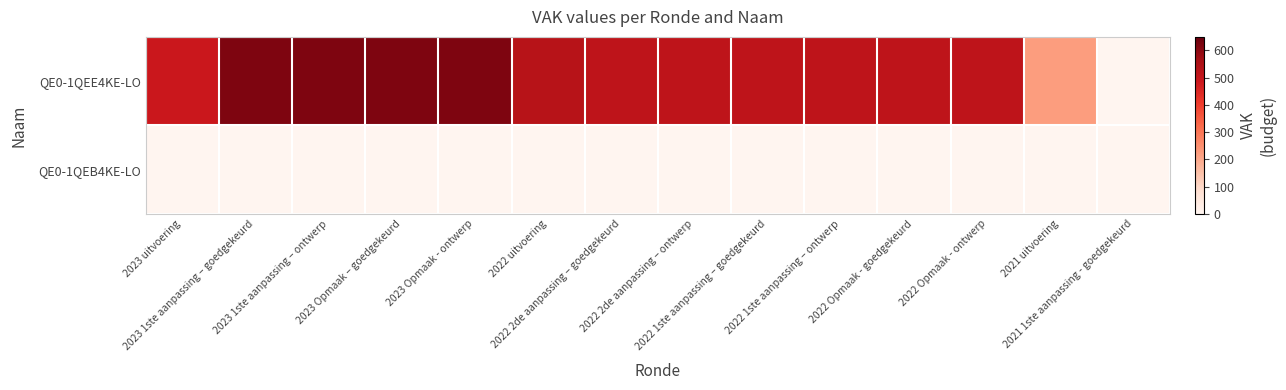

Reading right to left, list all the values displayed in this chart.

QE0-1QEE4KE-LO: 2021 1ste aanpassing - goedgekeurd=0	2021 uitvoering=221	2022 Opmaak - ontwerp=515	2022 Opmaak - goedgekeurd=515	2022 1ste aanpassing – ontwerp=515	2022 1ste aanpassing – goedgekeurd=515	2022 2de aanpassing – ontwerp=515	2022 2de aanpassing – goedgekeurd=515	2022 uitvoering=530	2023 Opmaak - ontwerp=617	2023 Opmaak – goedgekeurd=617	2023 1ste aanpassing – ontwerp=617	2023 1ste aanpassing – goedgekeurd=617	2023 uitvoering=489
QE0-1QEB4KE-LO: 2021 1ste aanpassing - goedgekeurd=0	2021 uitvoering=0	2022 Opmaak - ontwerp=0	2022 Opmaak - goedgekeurd=0	2022 1ste aanpassing – ontwerp=0	2022 1ste aanpassing – goedgekeurd=0	2022 2de aanpassing – ontwerp=0	2022 2de aanpassing – goedgekeurd=0	2022 uitvoering=0	2023 Opmaak - ontwerp=0	2023 Opmaak – goedgekeurd=0	2023 1ste aanpassing – ontwerp=0	2023 1ste aanpassing – goedgekeurd=0	2023 uitvoering=0